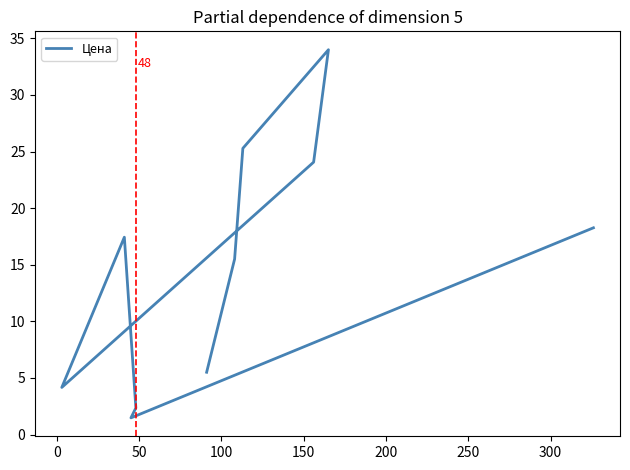

What is the average value?

14.8